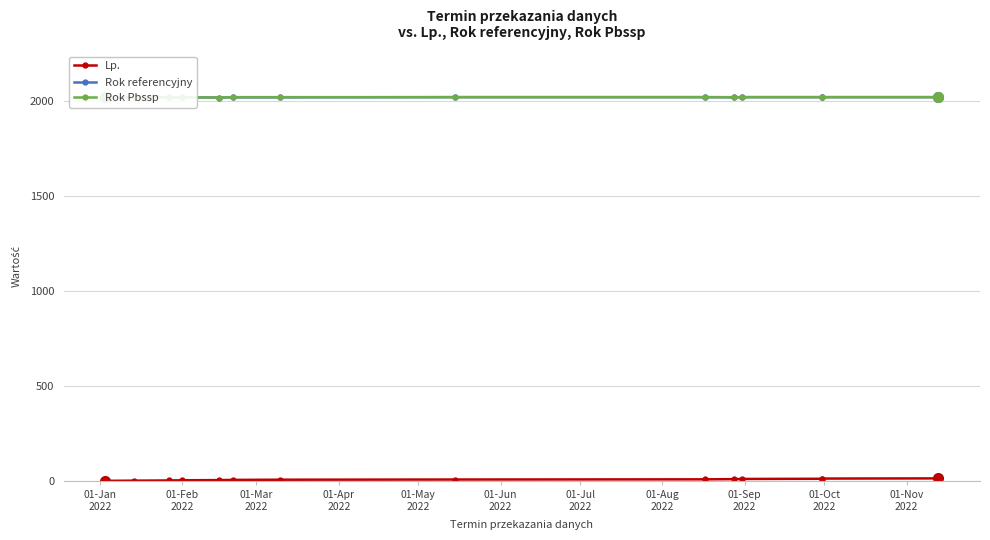

Where is the first local minimum for Rok Pbssp?

01-May
2022